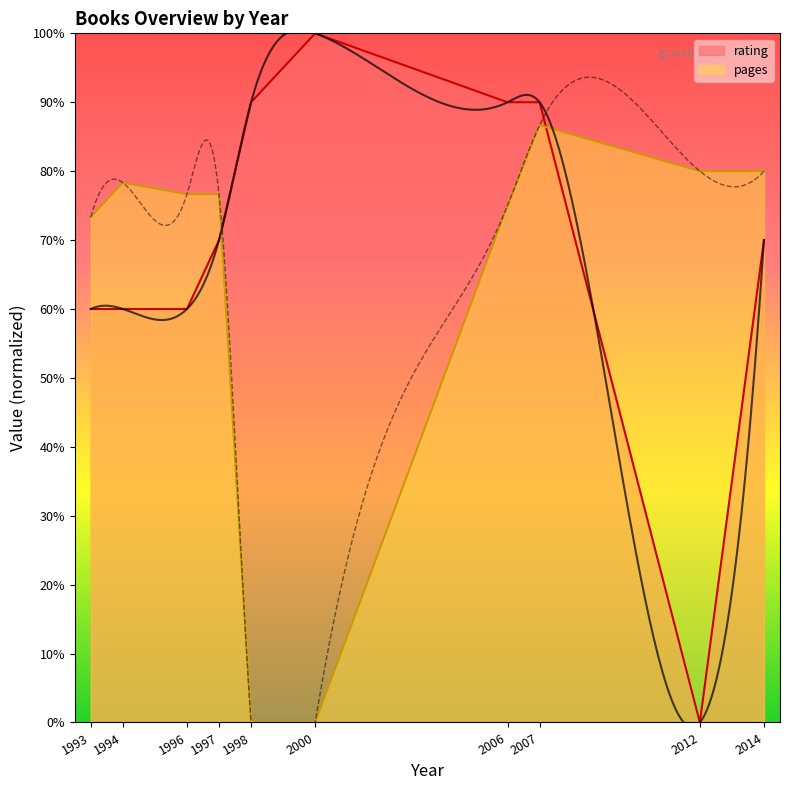

Which series has the largest total across all categories?

rating